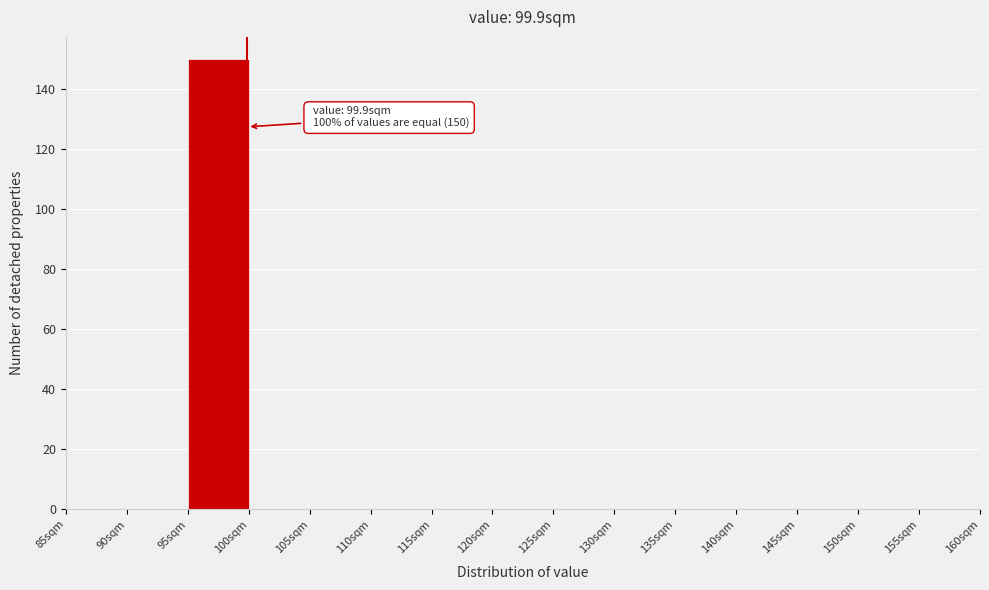

Which range on the x-axis has the tallest bar?

95 to 100